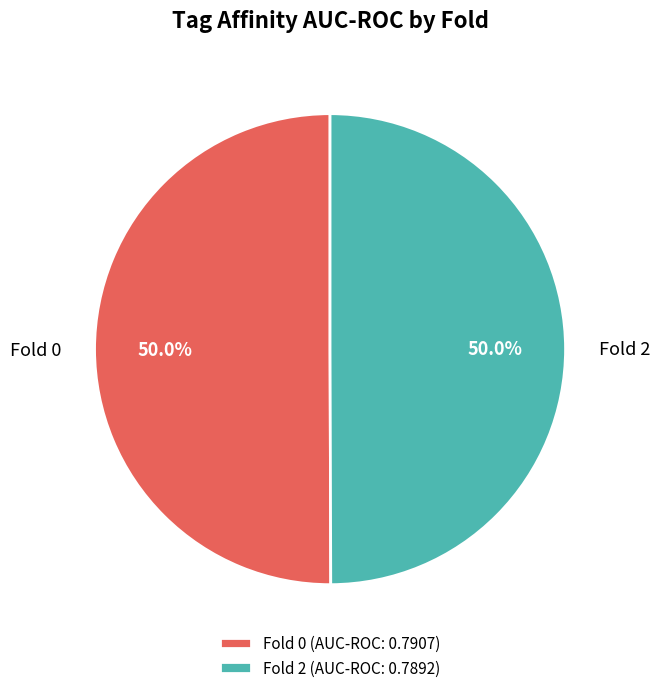

How much of the chart is everything except Fold 2?

50.0%